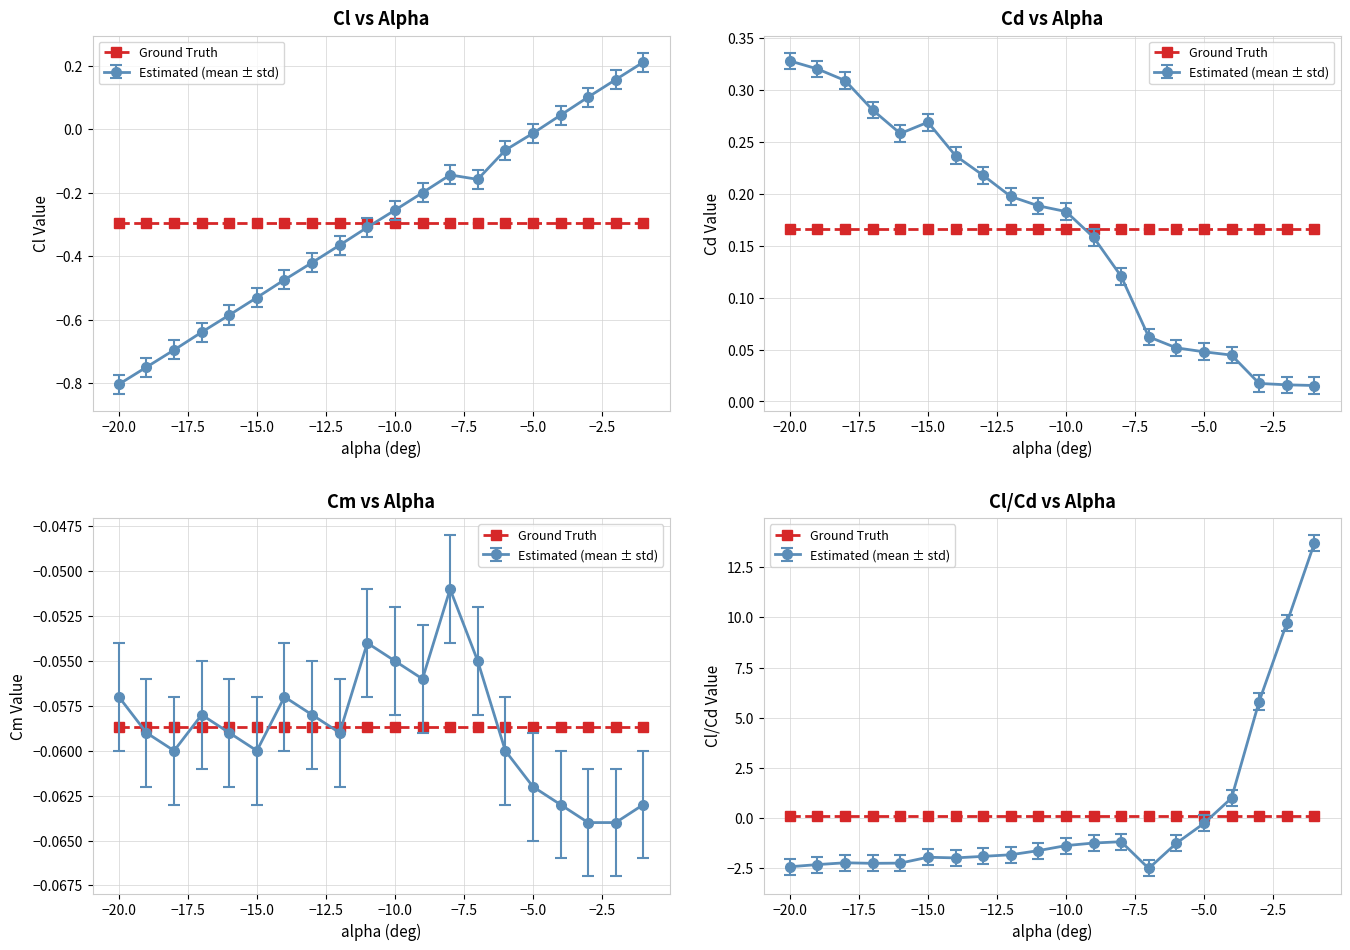

The Cl series shows -0.3 at -10. True or false?

True